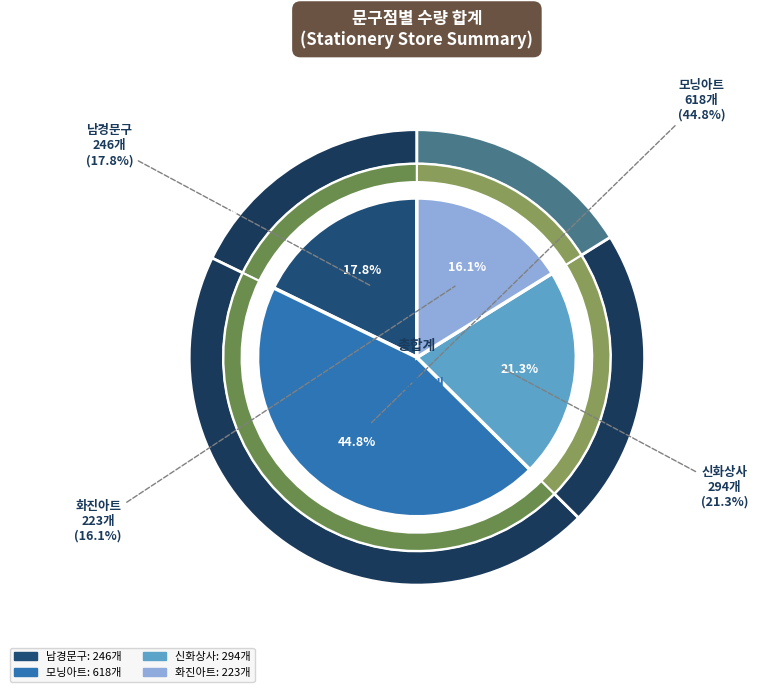

Count the number of slices in the pie.

4